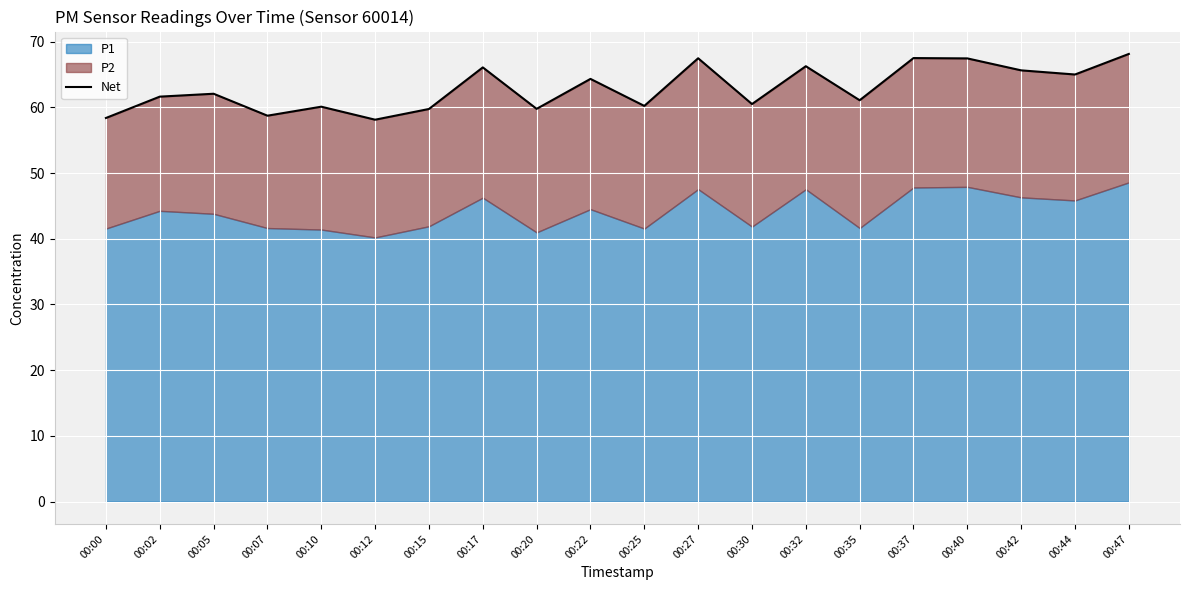

Count the number of values greater than 62.

10